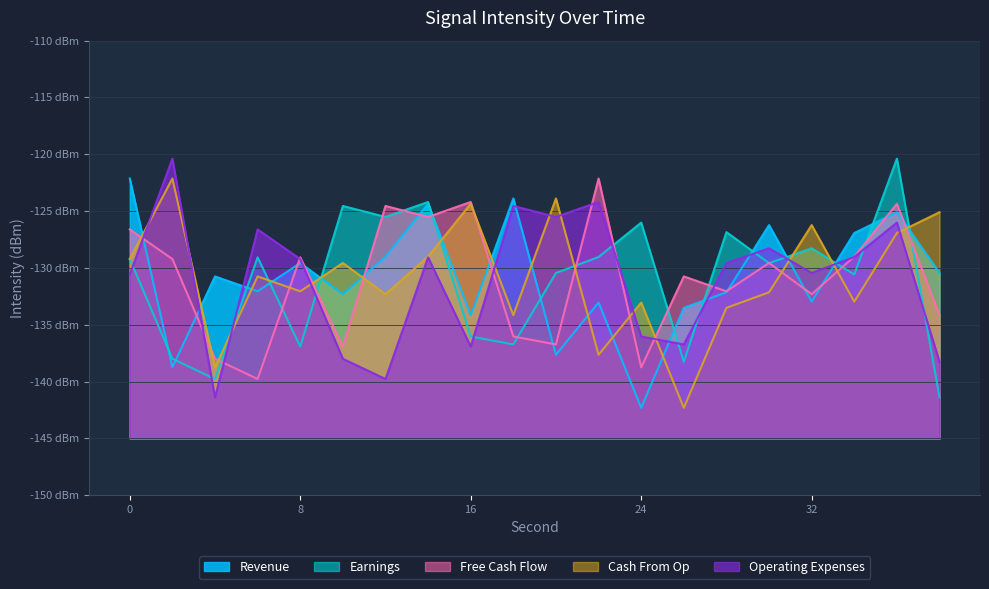

What is the difference between the second highest and second lowest values in the Free Cash Flow series?

14.6